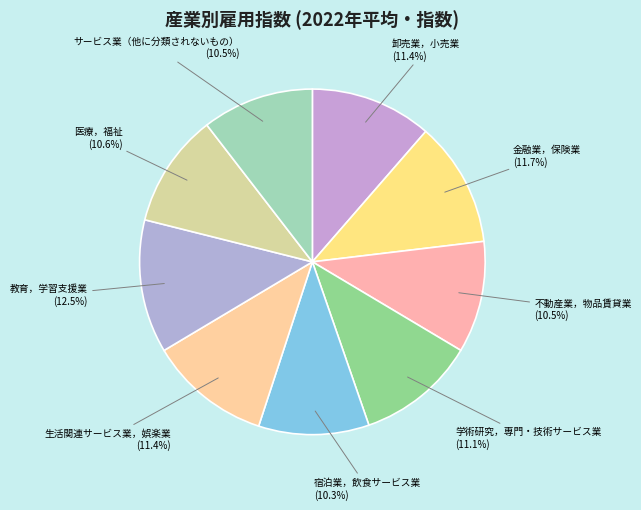

How many slices are in this pie chart?

9